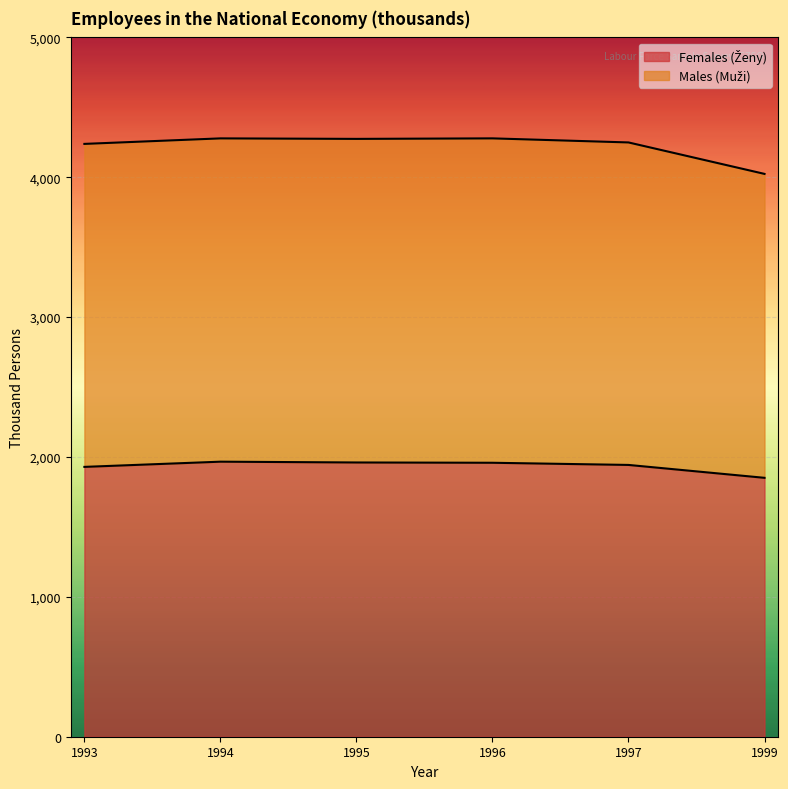

What is the total value across all series at 1997?

4249.0